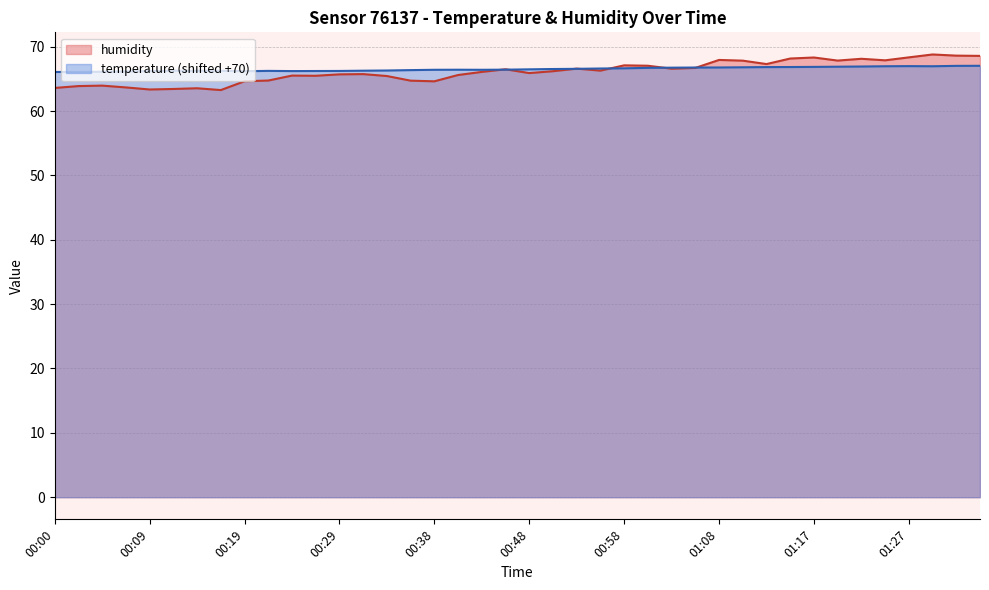

Is the value of humidity at 01:15 greater than the value of temperature at 01:15?

Yes